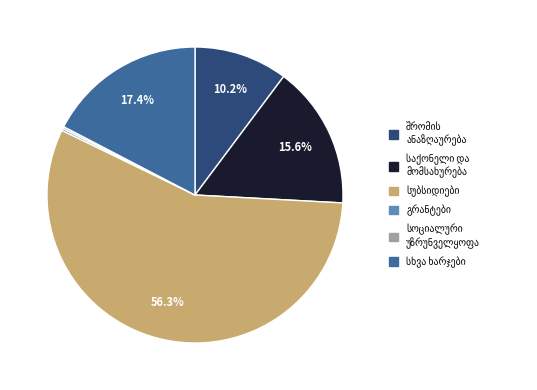

Does any single category account for the majority?

Yes